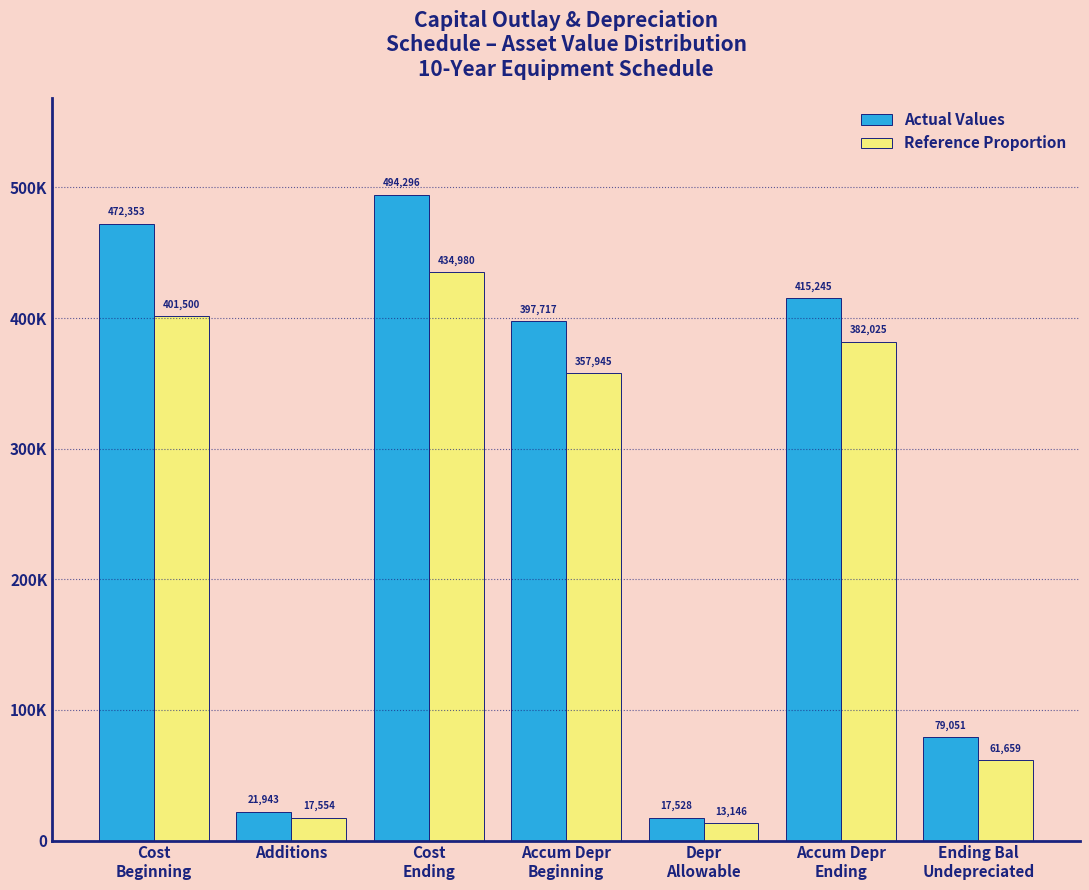

Are the bars grouped side by side (vs. stacked)?

Yes